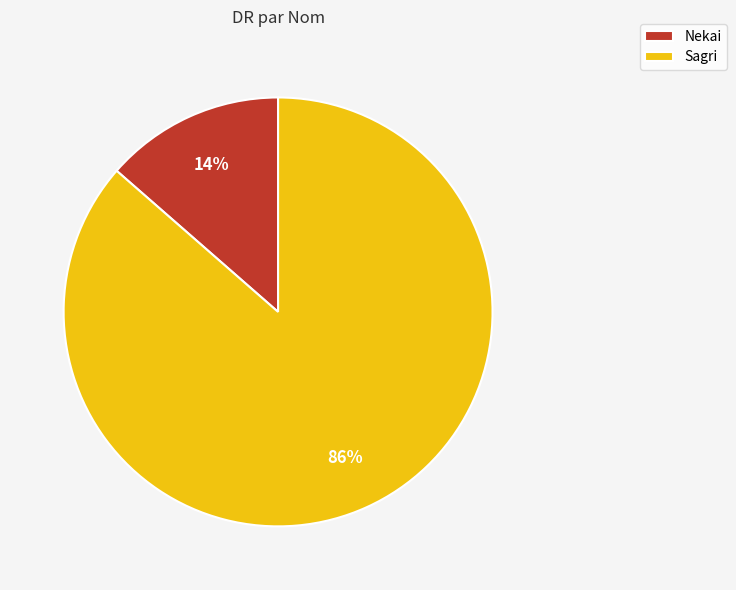

Is it true that Sagri is 96% of the pie?

False